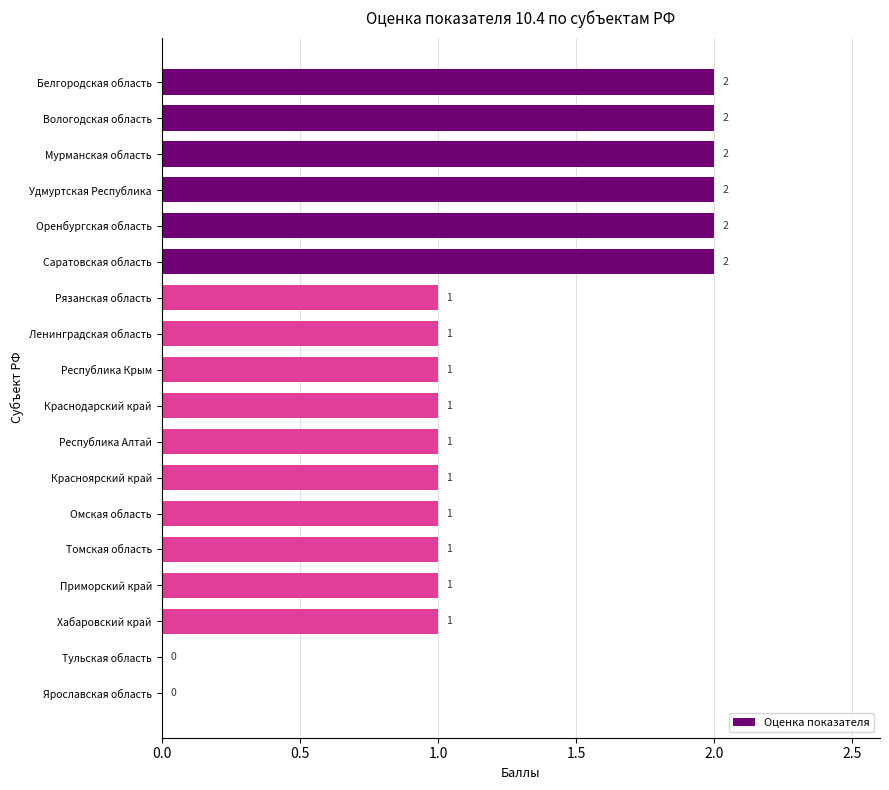

The value at Мурманская область is 2. True or false?

True